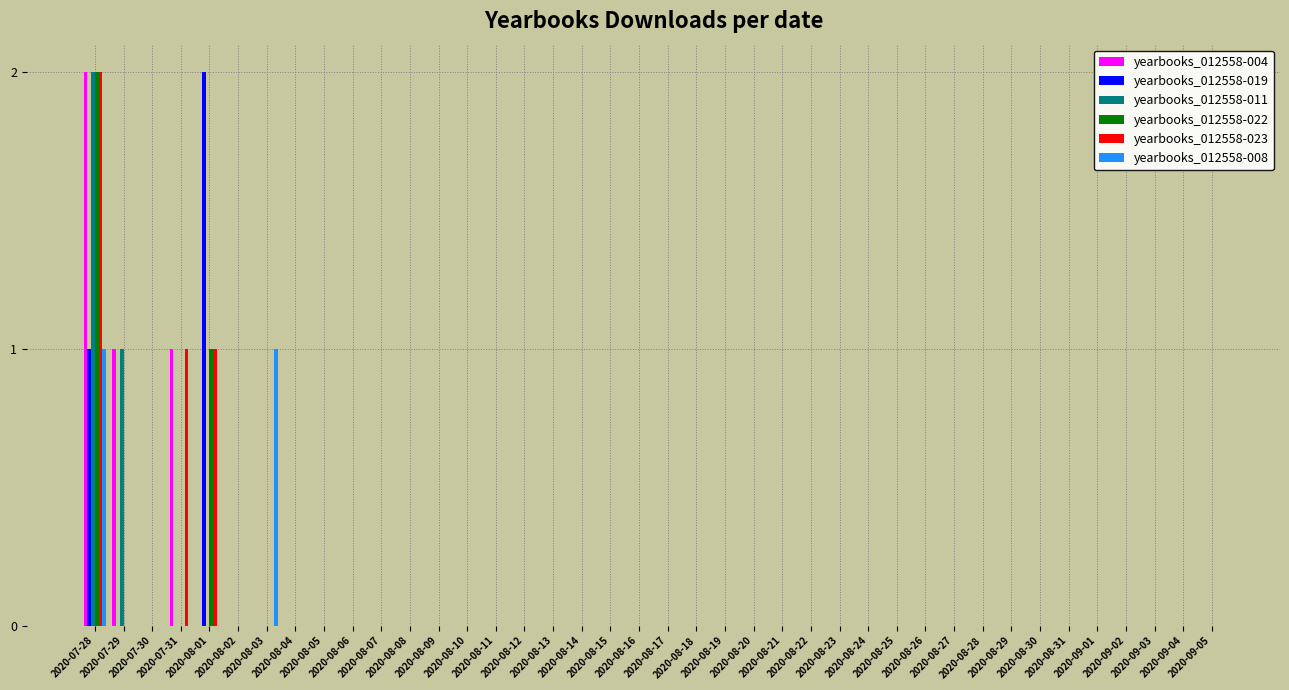

What is the sum of all yearbooks_012558-022 values?

3